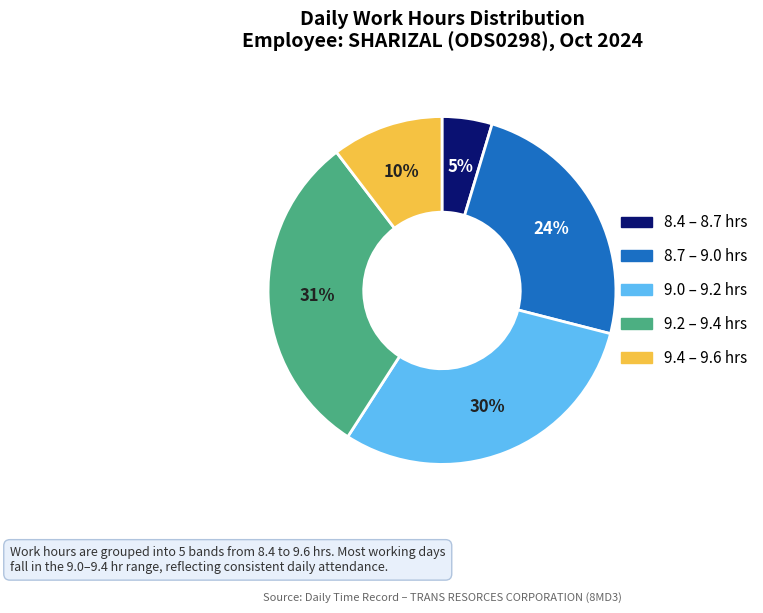

Is there a majority slice in this chart?

No